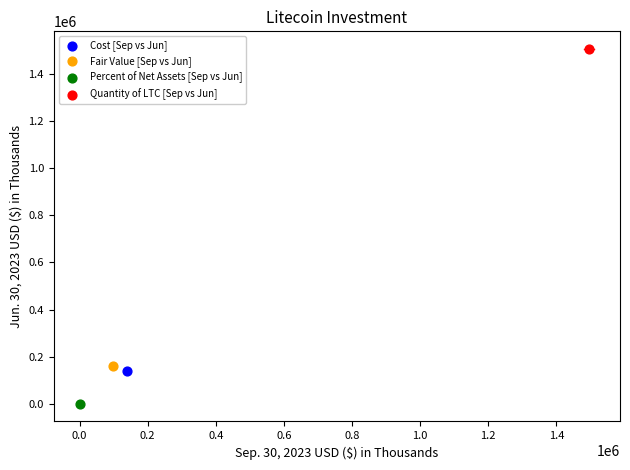

What are all the series names shown in the legend?

Cost [Sep vs Jun], Fair Value [Sep vs Jun], Percent of Net Assets [Sep vs Jun], Quantity of LTC [Sep vs Jun]